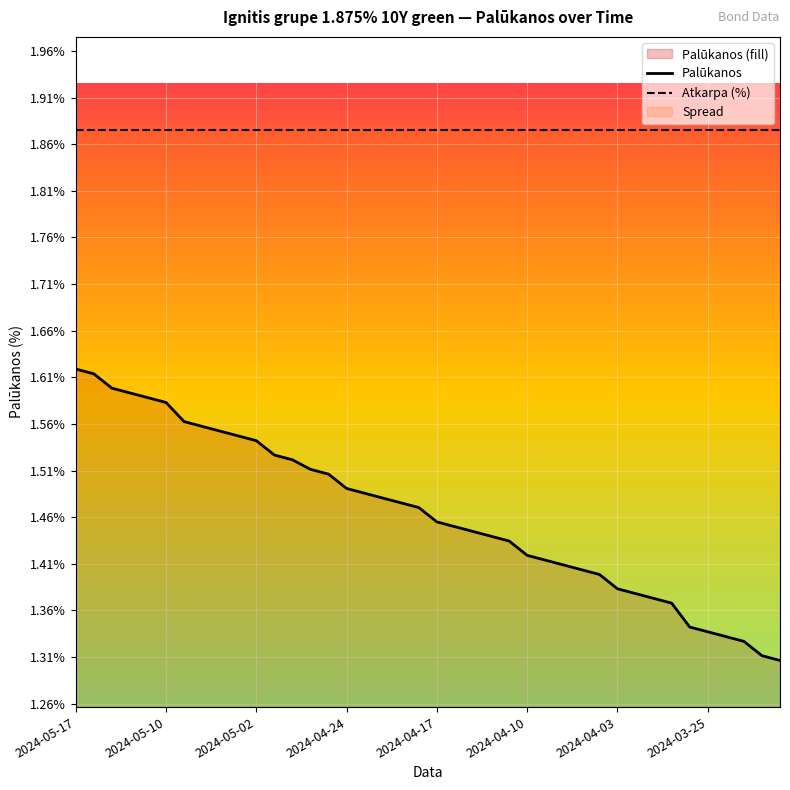

Count the values in the range 1 to 2.

40